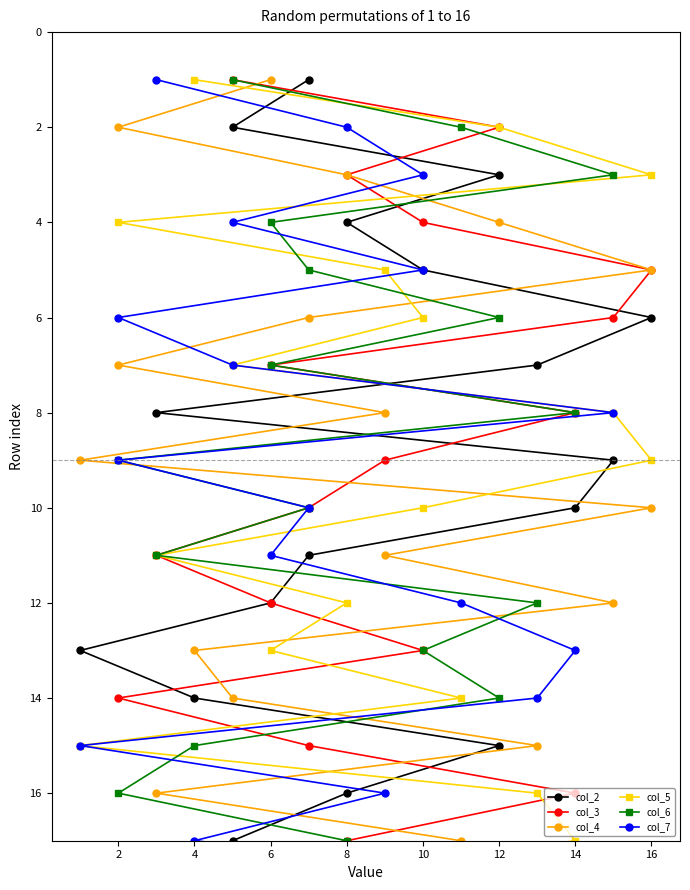

True or false: col_5 has a value of 3 at 10.

False